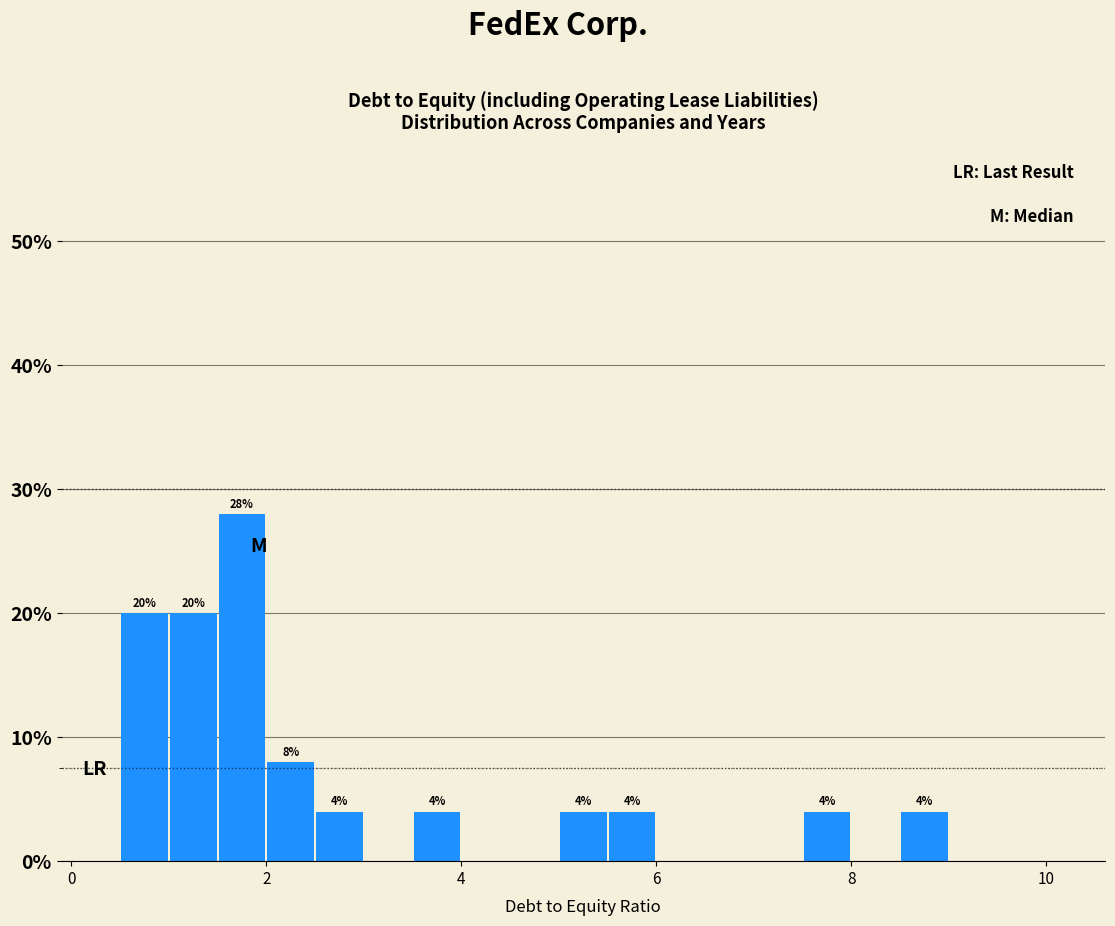

Read against the x-axis, roughly where is the centre of the tallest bar?

1.8